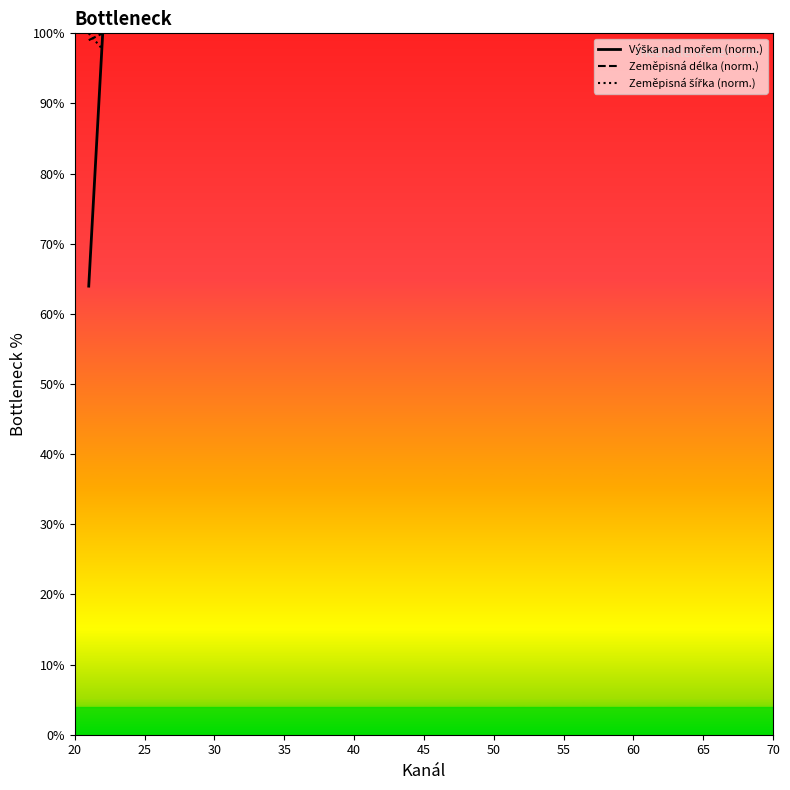

The value of Zeměpisná délka (norm.) at 20 is 99.0. True or false?

True